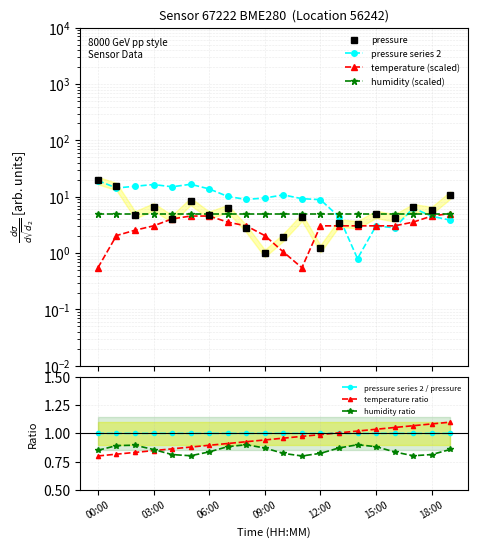

Which series has the widest spread of values?

pressure_norm